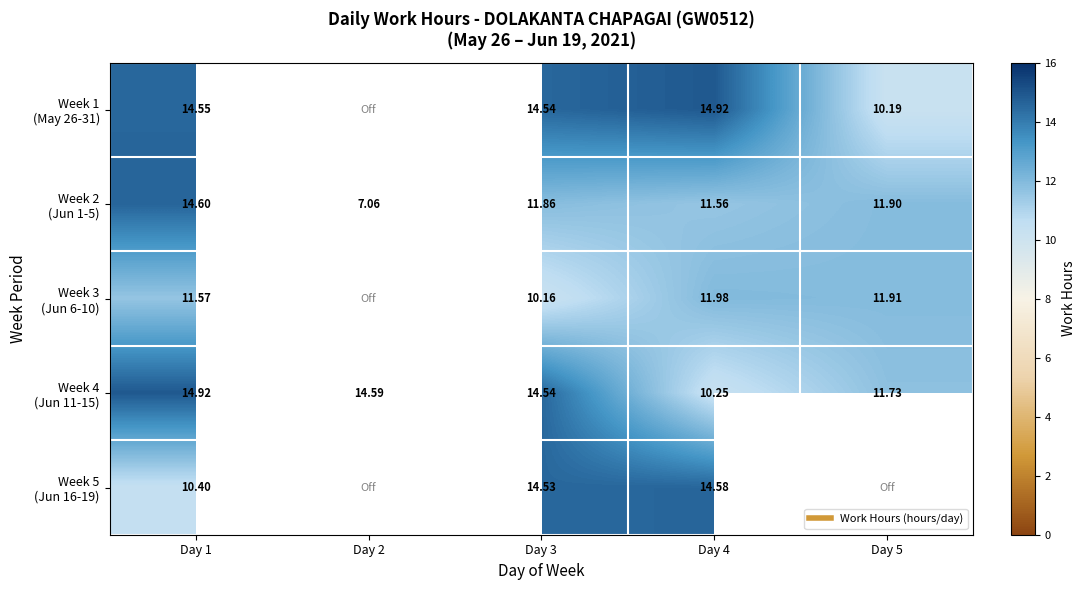

List the labels in order of Week 3 (Jun 6-10) value, largest first.

Day 4, Day 5, Day 1, Day 3, Day 2